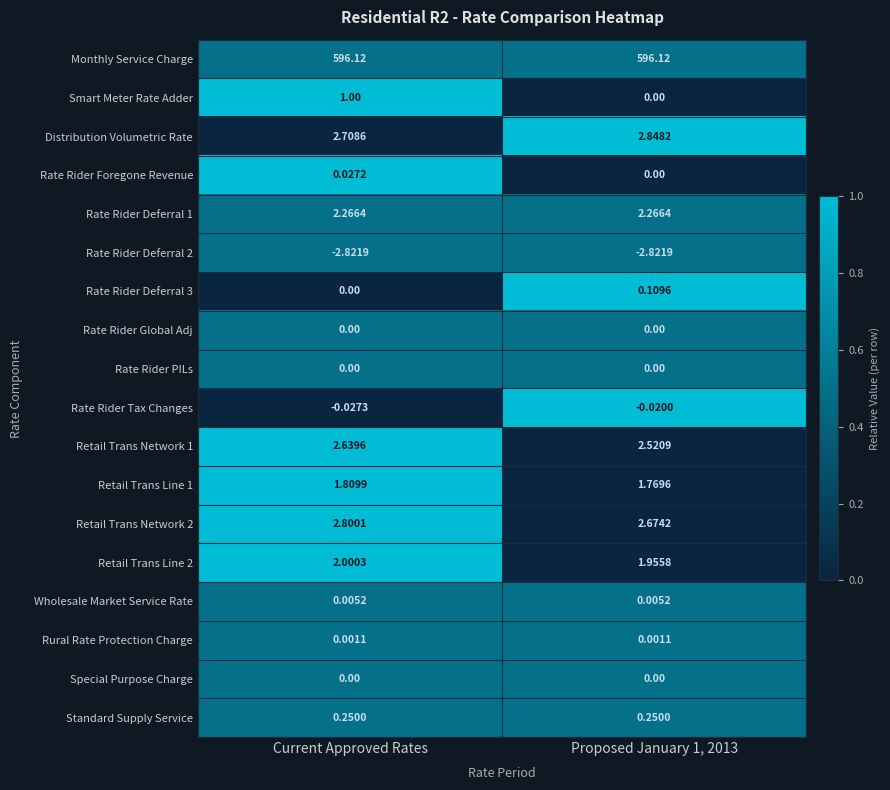

At which category is the sum across all series the highest?

Current Approved Rates